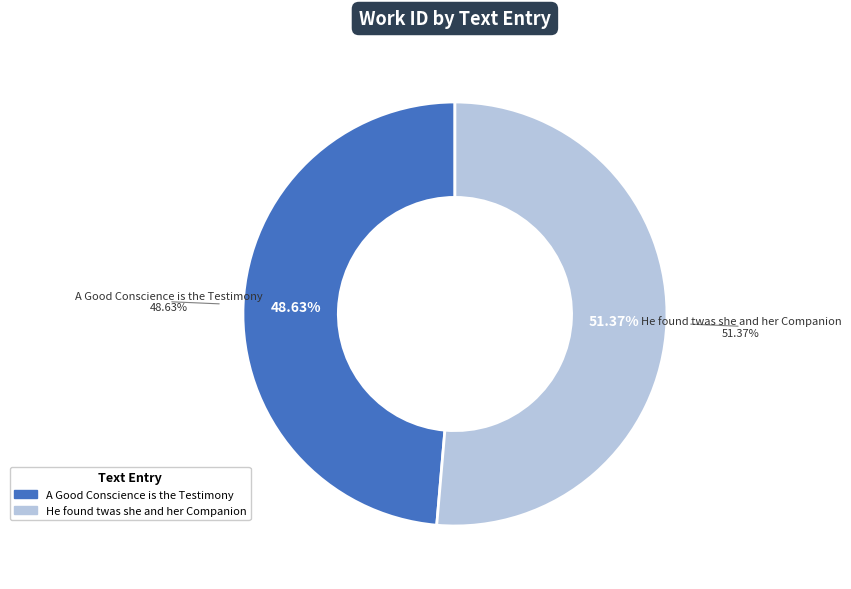

Which slice is the smallest?

A Good Conscience is the Testimony